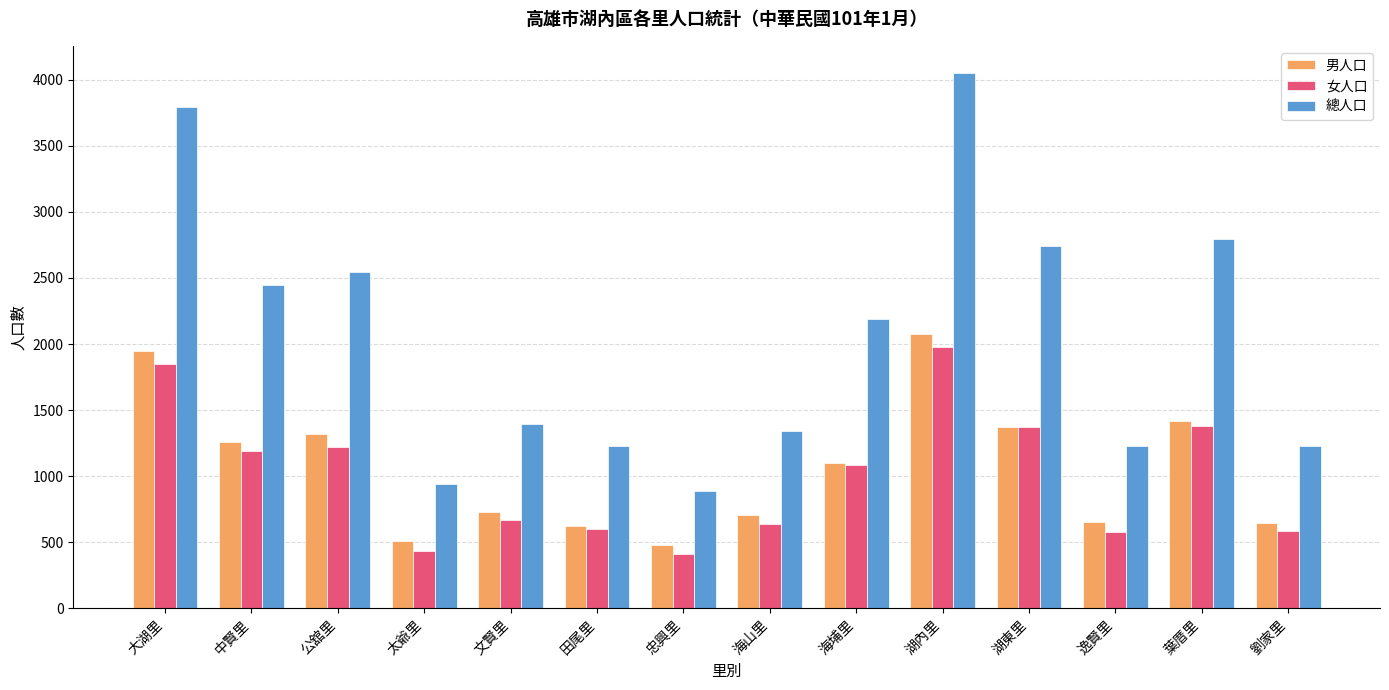

What is the lowest value of the 總人口 series?

890